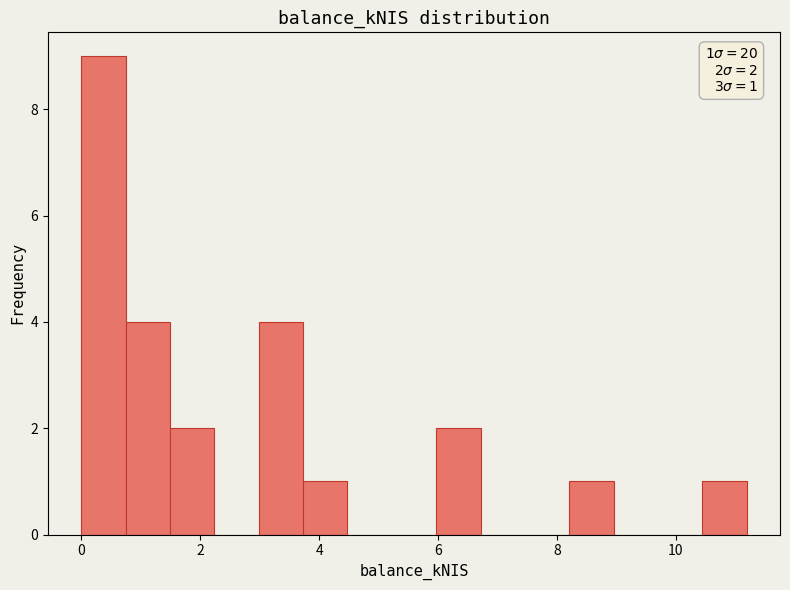

Read against the x-axis, roughly where is the centre of the tallest bar?

0.4